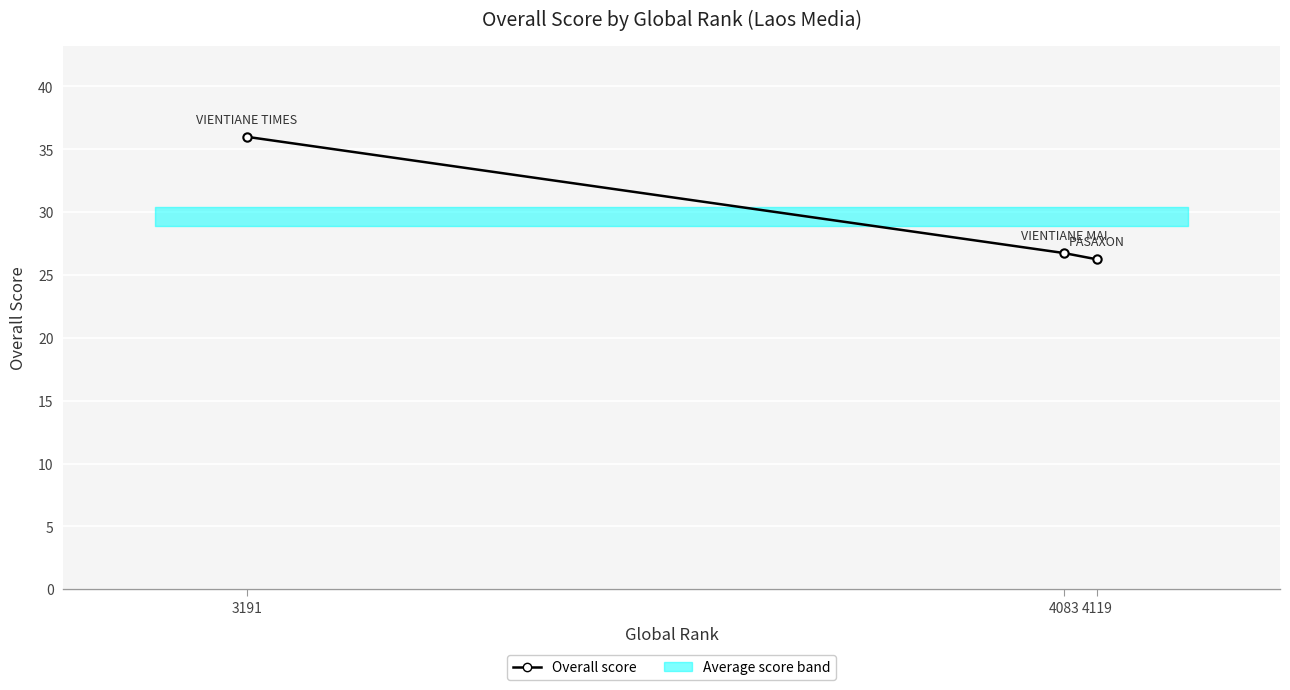

Reading right to left, extract all data points from this chart.

4119=26.2	4083=26.8	3191=36.0